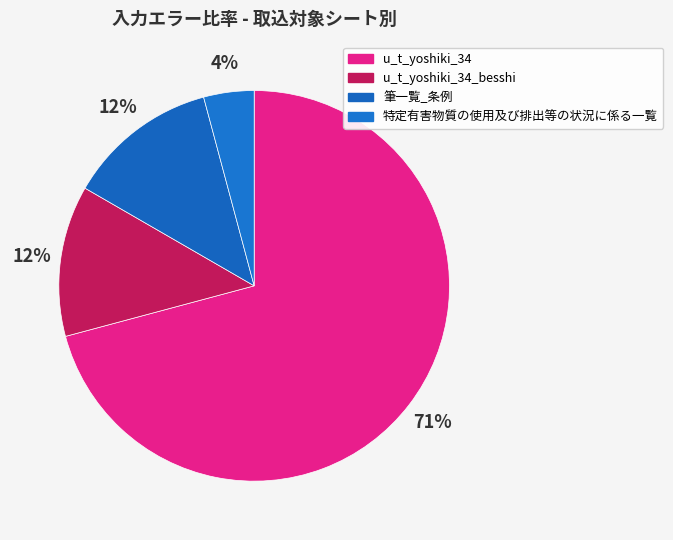

Does u_t_yoshiki_34 represent more than half of the total?

Yes